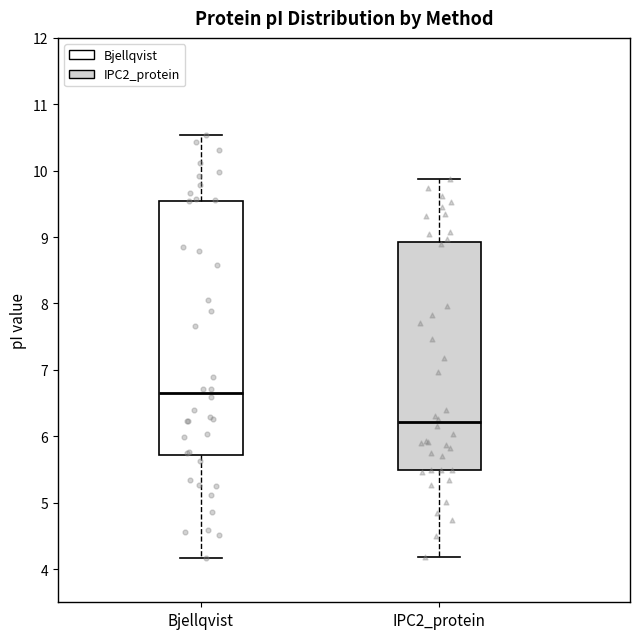

Which box's median line is the lowest?

IPC2_protein